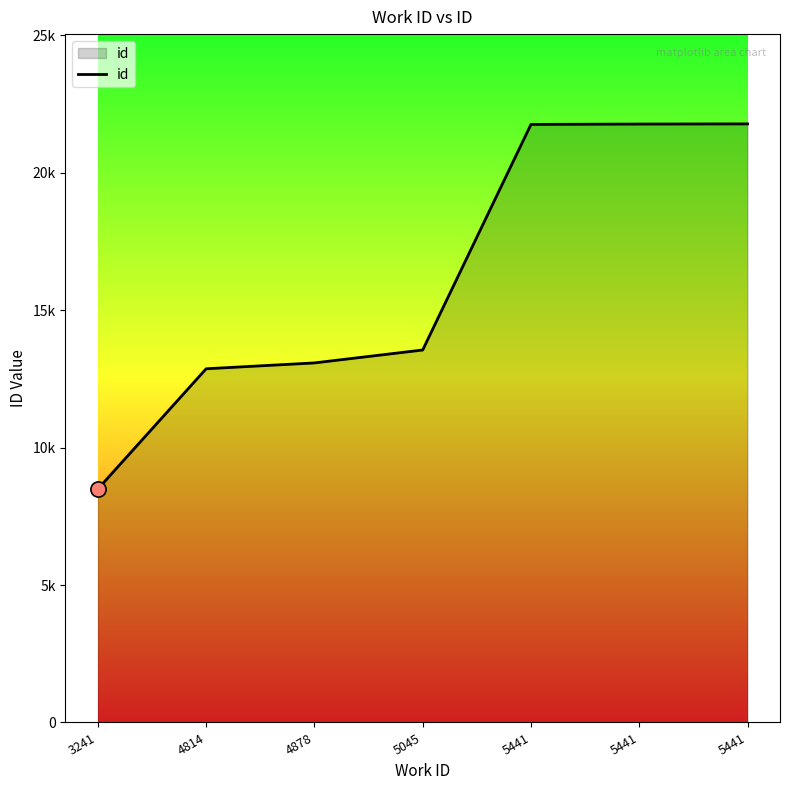

Approximately how many times larger is the value at 4878 compared to 5441?

0.6